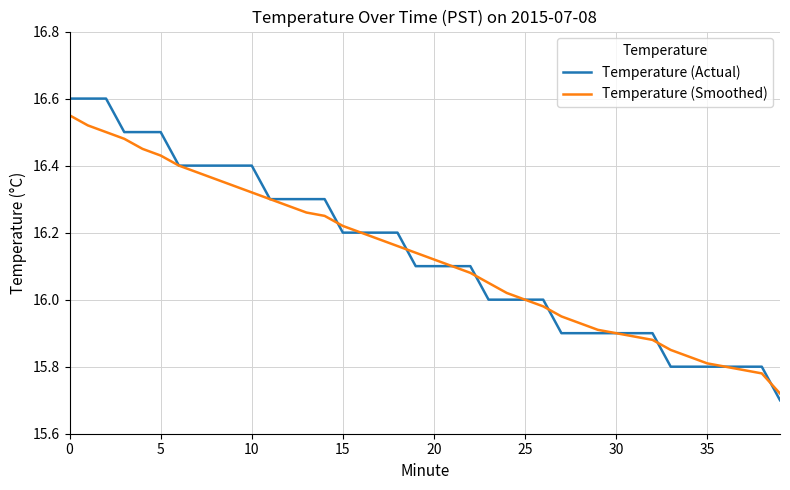

List the series in order of their peak value, highest first.

Temperature (Actual), Temperature (Smoothed)